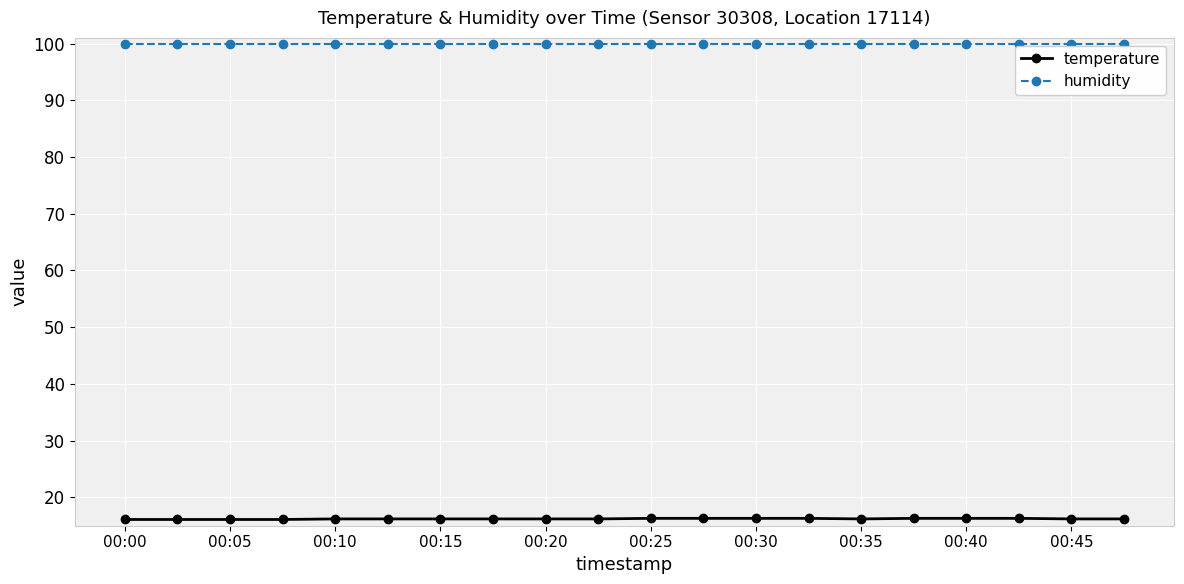

What is the minimum value for temperature?

16.1